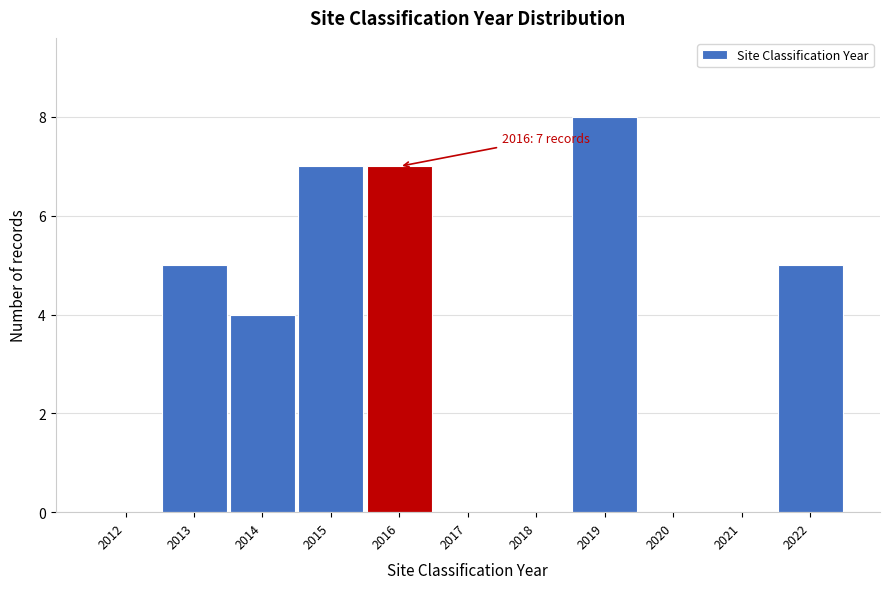

Reading right to left, what are all the values shown in this chart?

2022=5	2021=0	2020=0	2019=8	2018=0	2017=0	2016=7	2015=7	2014=4	2013=5	2012=0